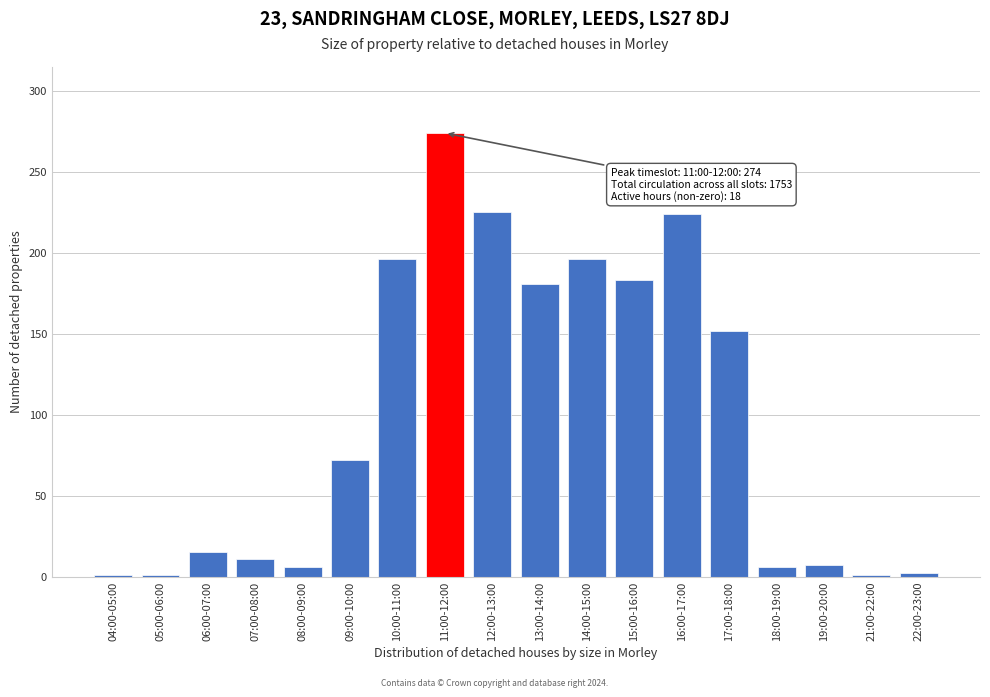

Which label corresponds to the largest value in the chart?

11:00-12:00